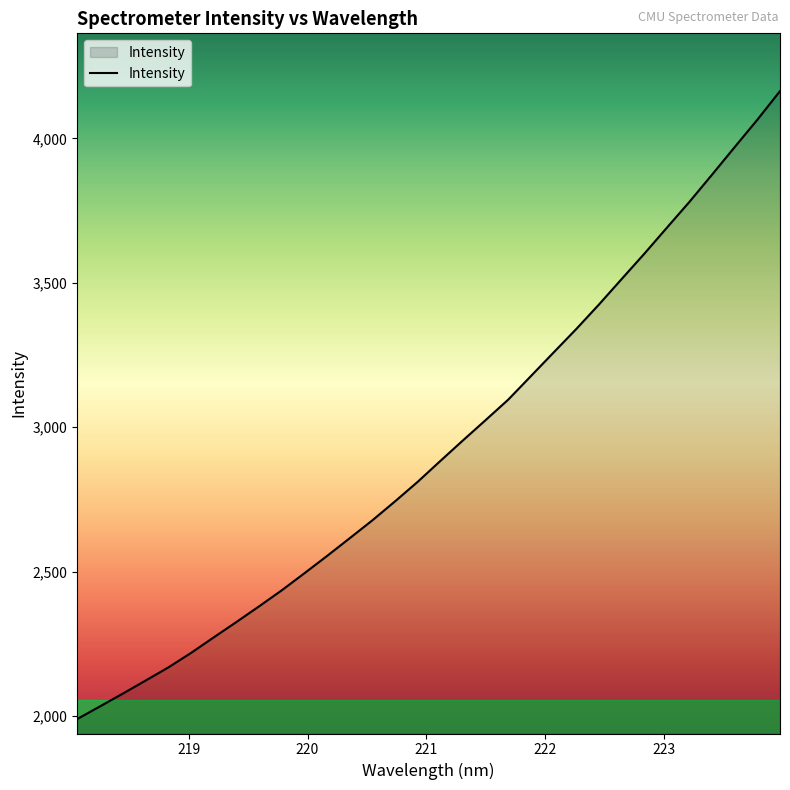

What is the smallest value displayed?

1989.2